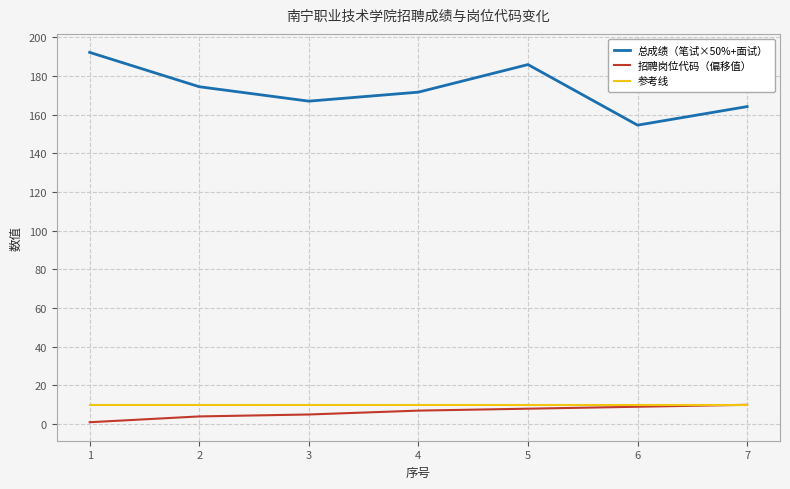

What is the lowest value of the 参考线 series?

10.0